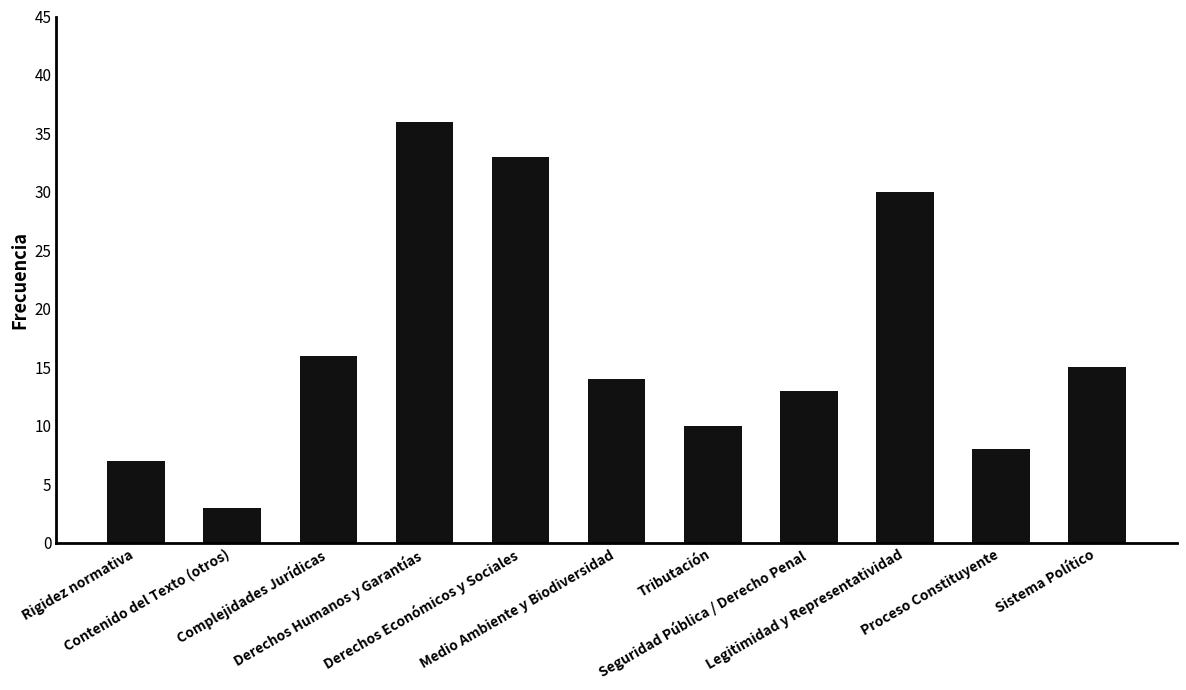

True or false: the data shows 13 at Seguridad Pública / Derecho Penal.

True